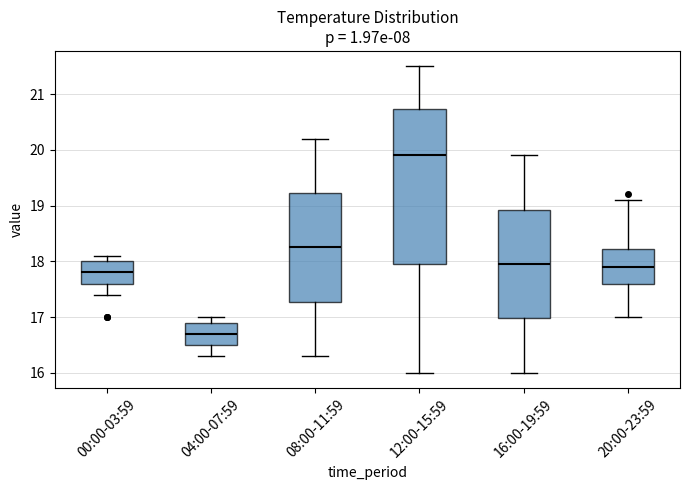

Reading left to right, read every box against the y-axis: the position of its median line, the range the box covers, and the ends of its whiskers. The values are not printed on the chart, so give them approximately, as read against the axis.

00:00-03:59: median 17.8, box 17.6 to 18.0, whiskers 17.4 to 18.1
04:00-07:59: median 16.7, box 16.5 to 16.9, whiskers 16.3 to 17.0
08:00-11:59: median 18.3, box 17.3 to 19.2, whiskers 16.3 to 20.2
12:00-15:59: median 19.9, box 18.0 to 20.7, whiskers 16.0 to 21.5
16:00-19:59: median 18.0, box 17.0 to 18.9, whiskers 16.0 to 19.9
20:00-23:59: median 17.9, box 17.6 to 18.2, whiskers 17.0 to 19.1